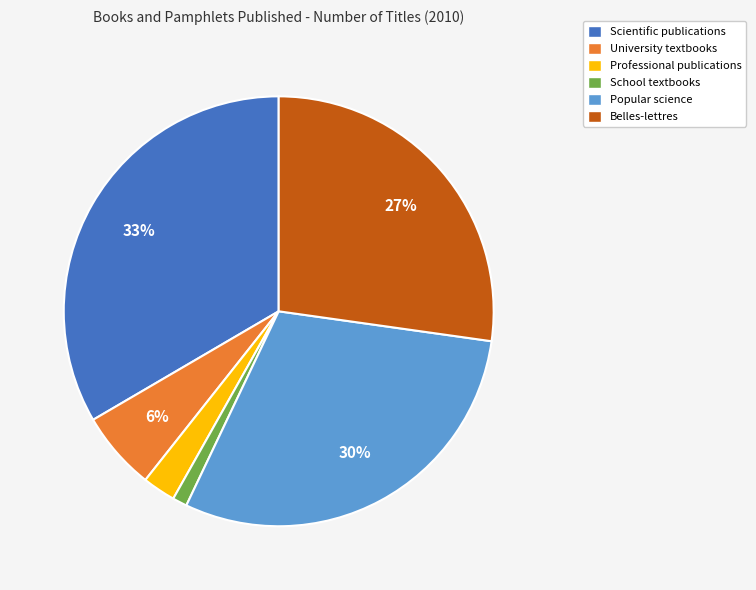

Count the number of slices in the pie.

6